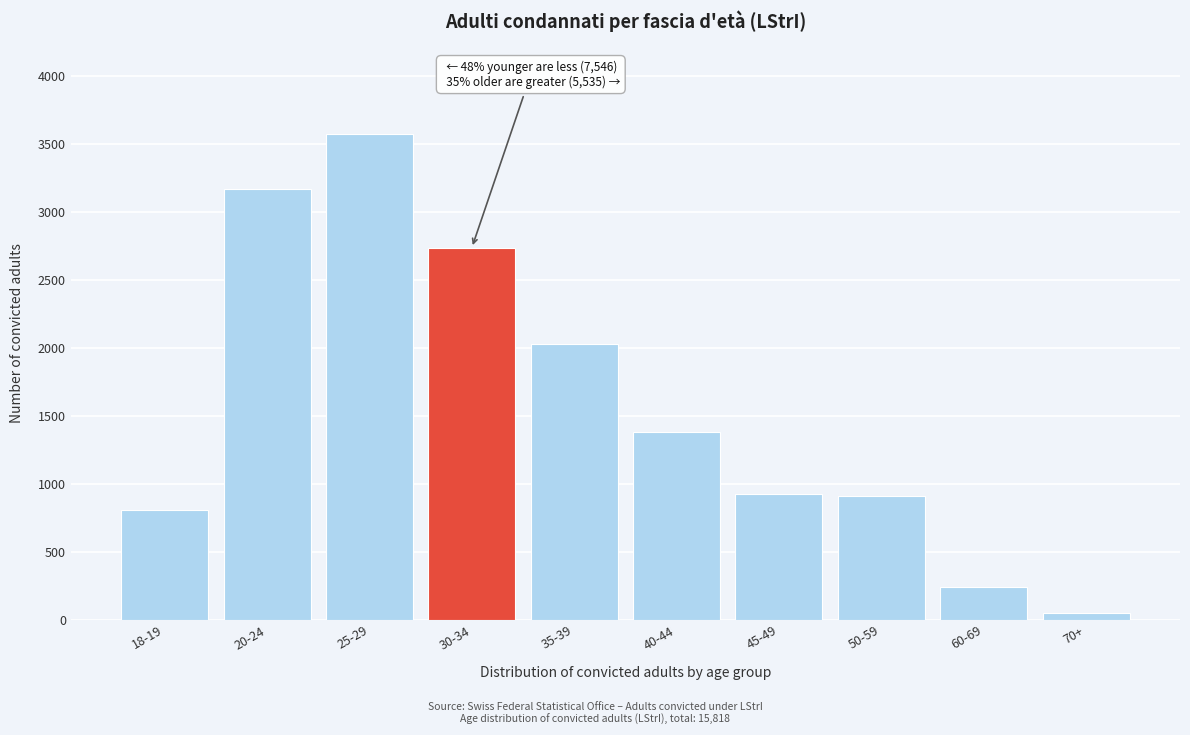

Where is the data nearest to the value 1811?

35-39